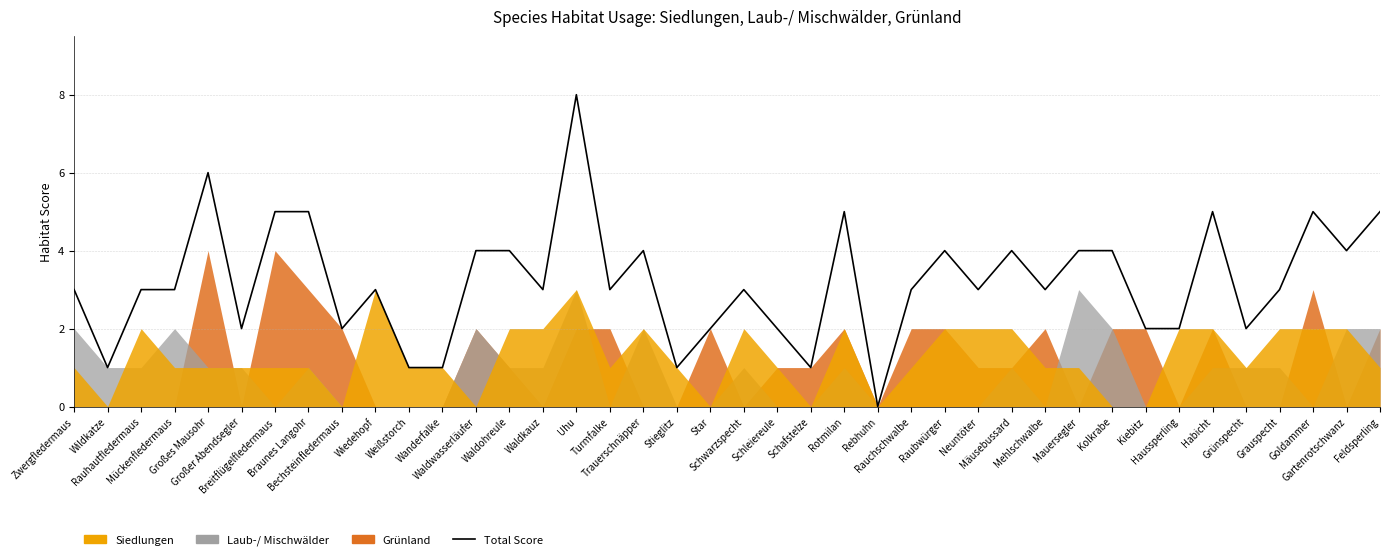

True or false: the data shows 4 at Schwarzspecht.

False